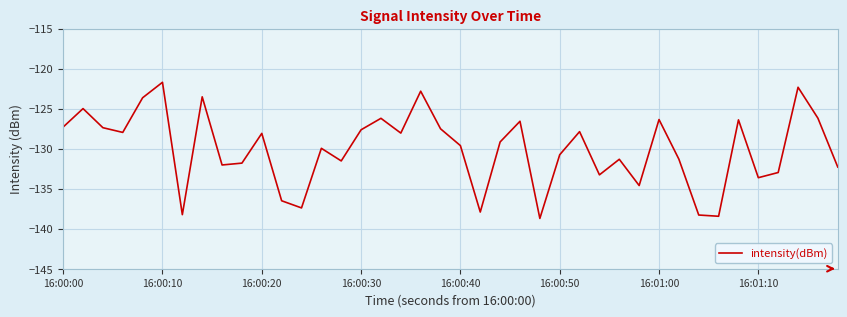

How many lines are shown in the chart?

1